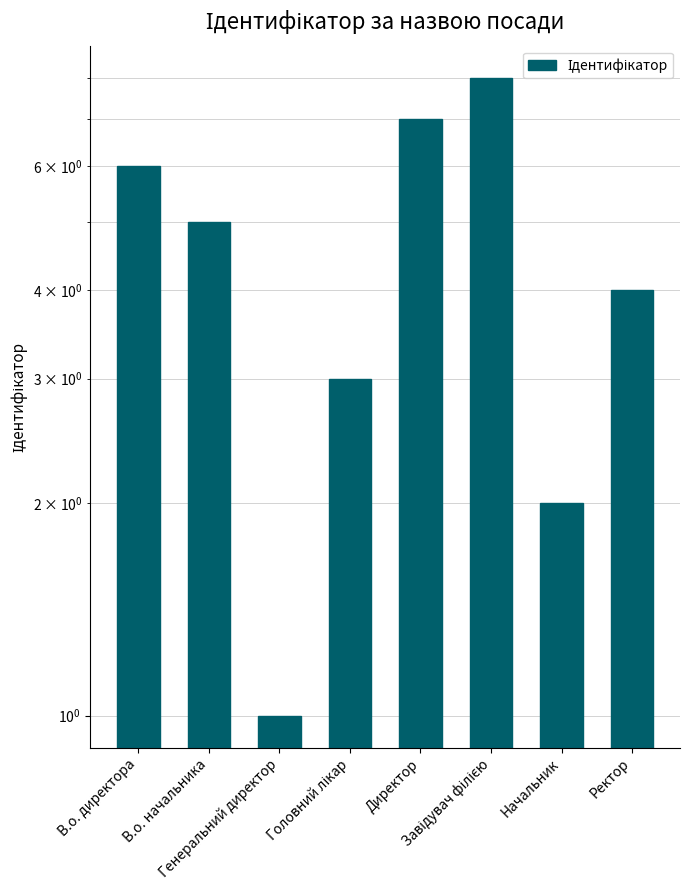

What is the average value?

4